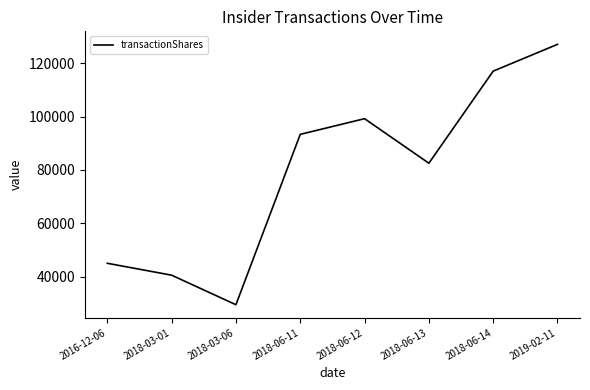

Reading right to left, extract all data points from this chart.

127088	117043	82521	99218	93334	29458	40542	45000